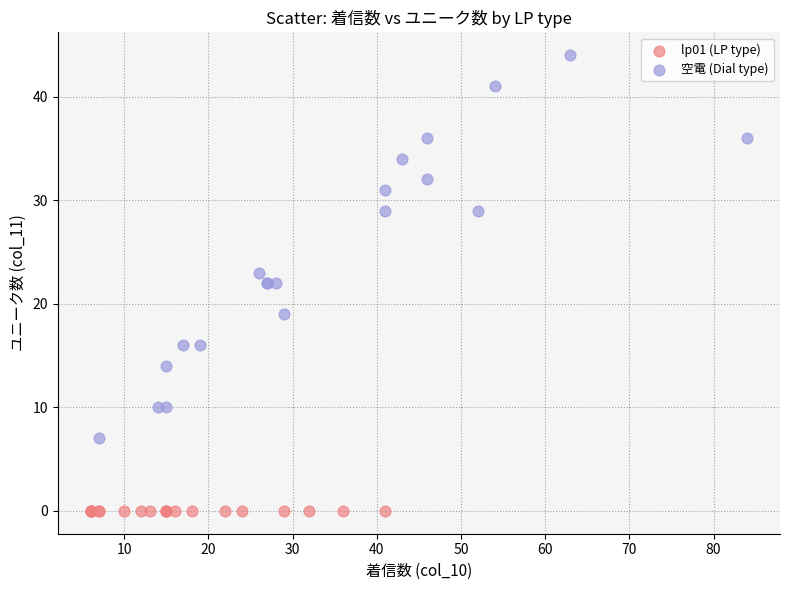

Which series reaches the maximum Y coordinate?

空電 (Dial type)